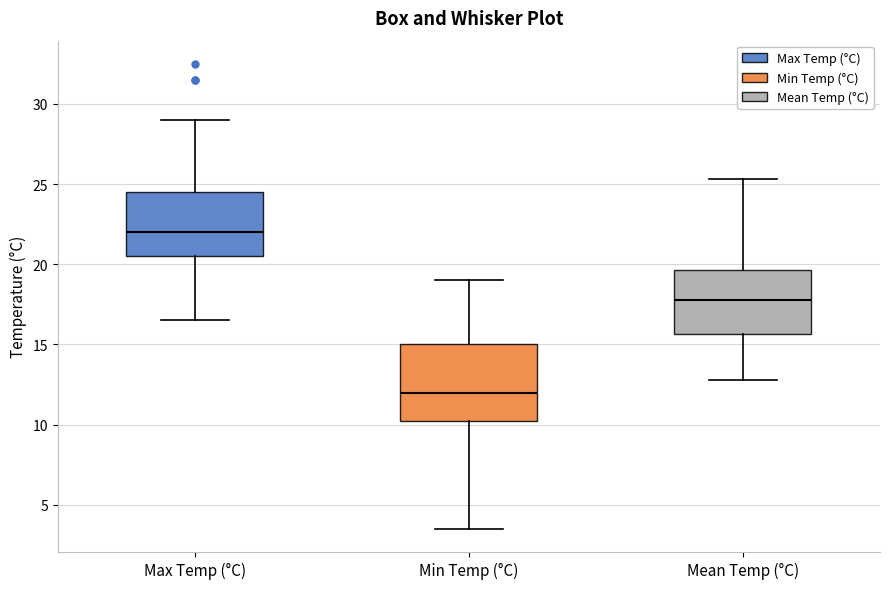

Which box is the tallest, from its lower edge to its upper edge?

Min Temp (°C)